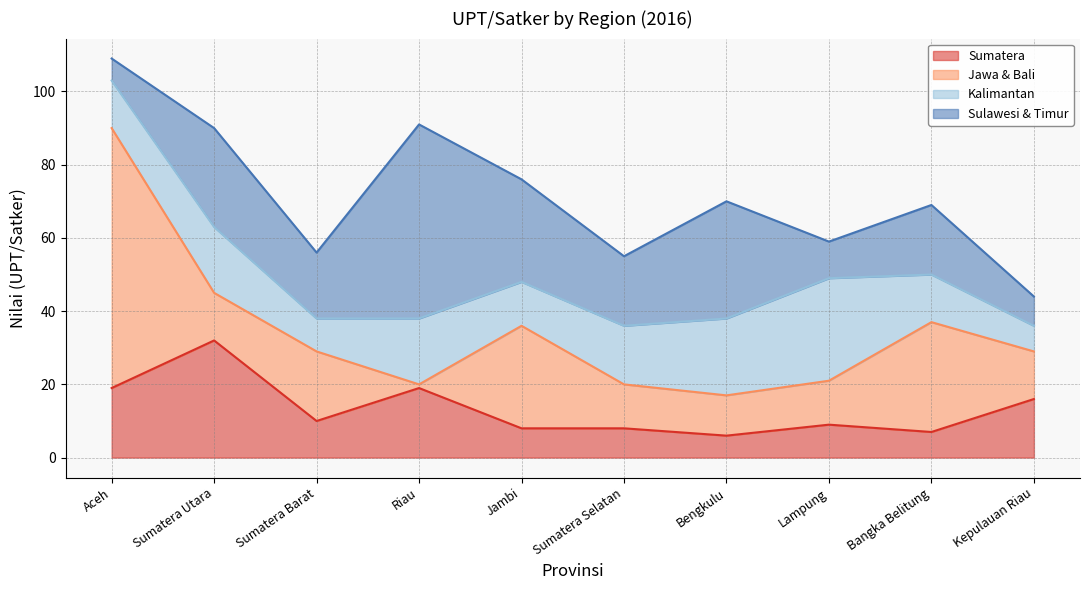

What is the label of the 1st point from the left?

Aceh